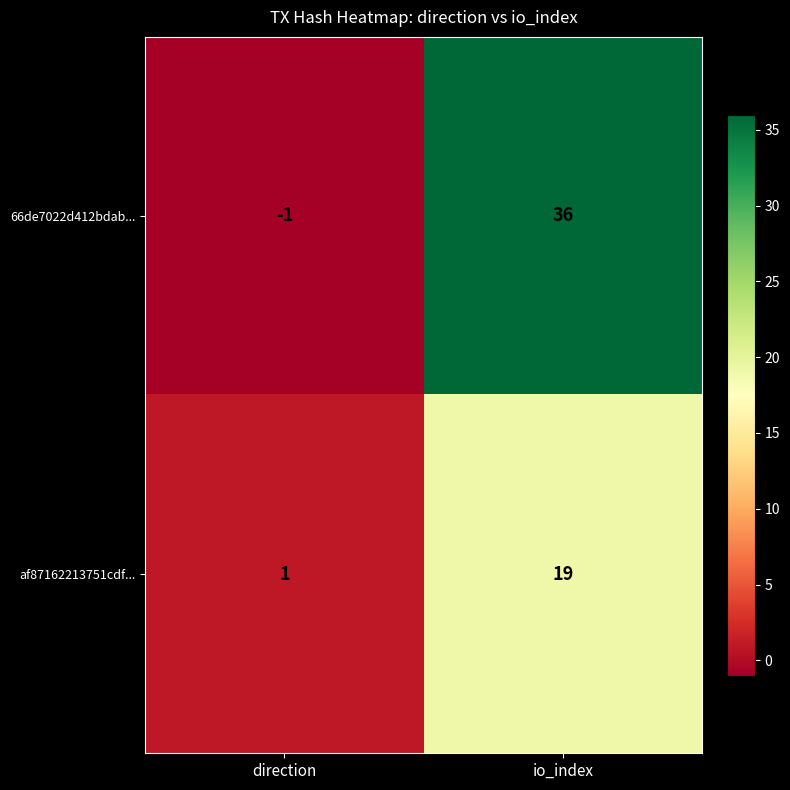

Rank the series by their average value, from lowest to highest.

af87162213751cdf..., 66de7022d412bdab...